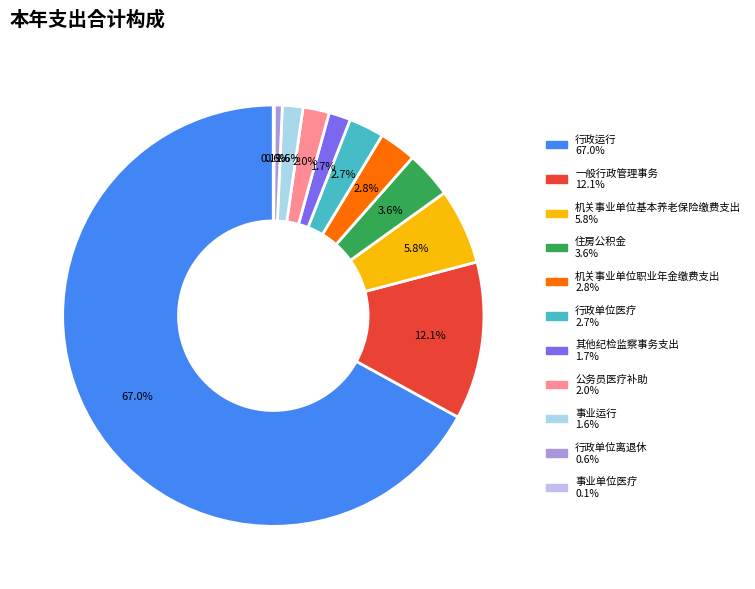

Which category accounts for the majority?

行政运行